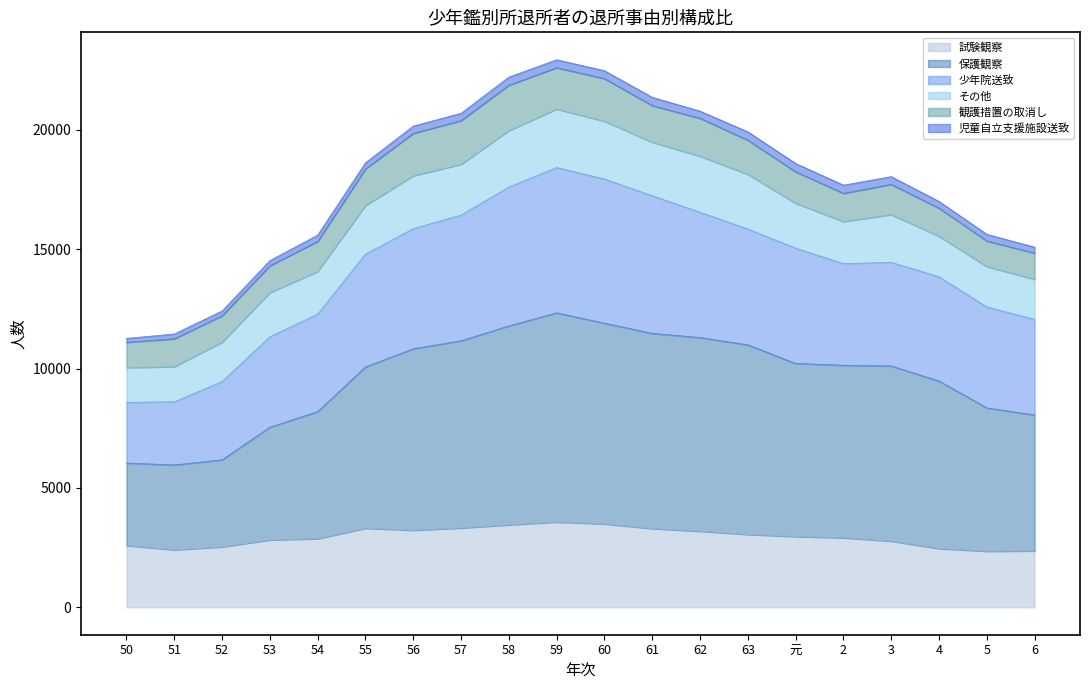

What is the lowest value of the 試験観察 series?

2350